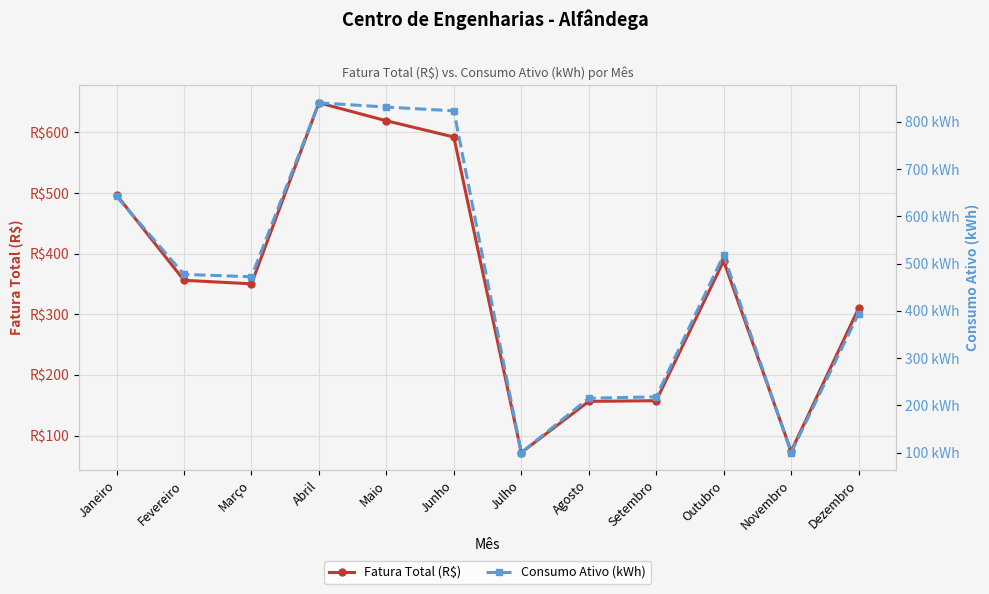

Which series changed the most between Agosto and Novembro?

Consumo Ativo (kWh)